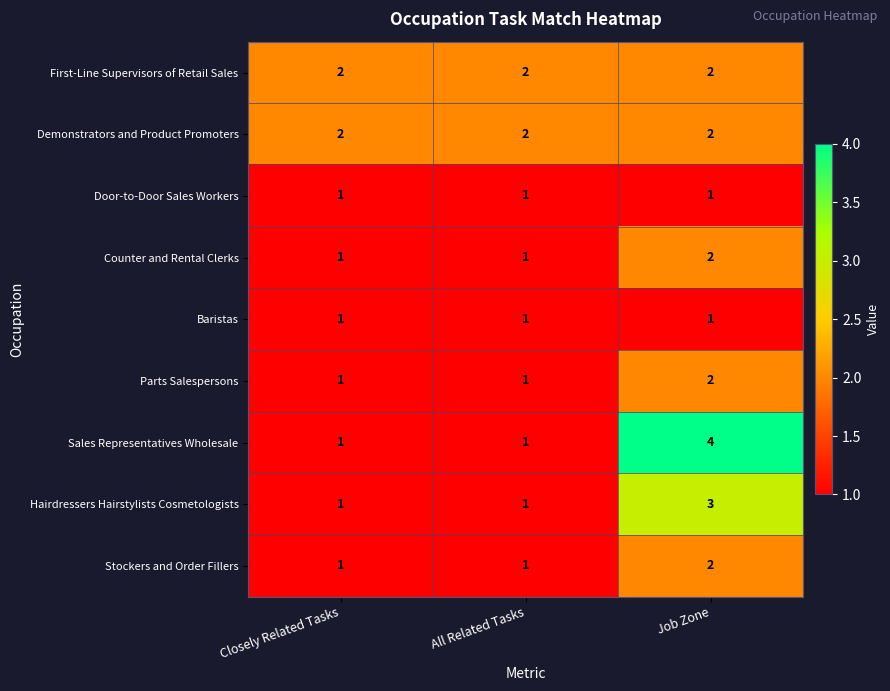

The value of Hairdressers Hairstylists Cosmetologists at Job Zone is 3. True or false?

True